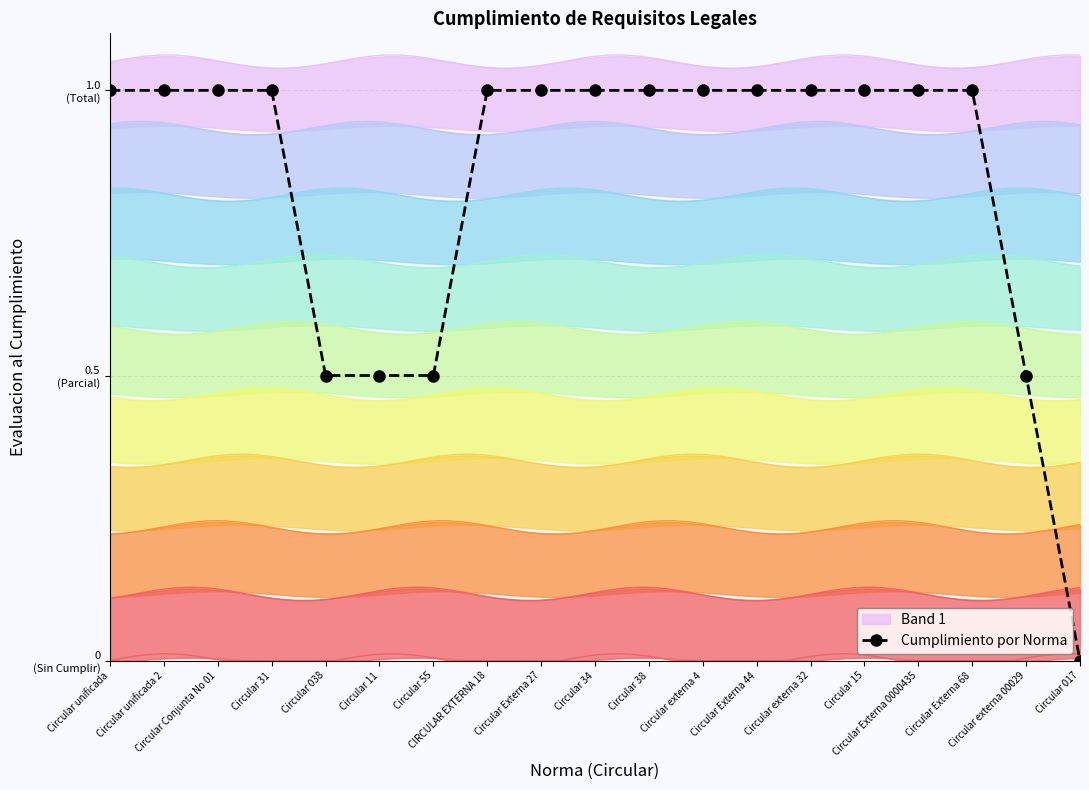

Read the value at Circular Externa 44.

1.0